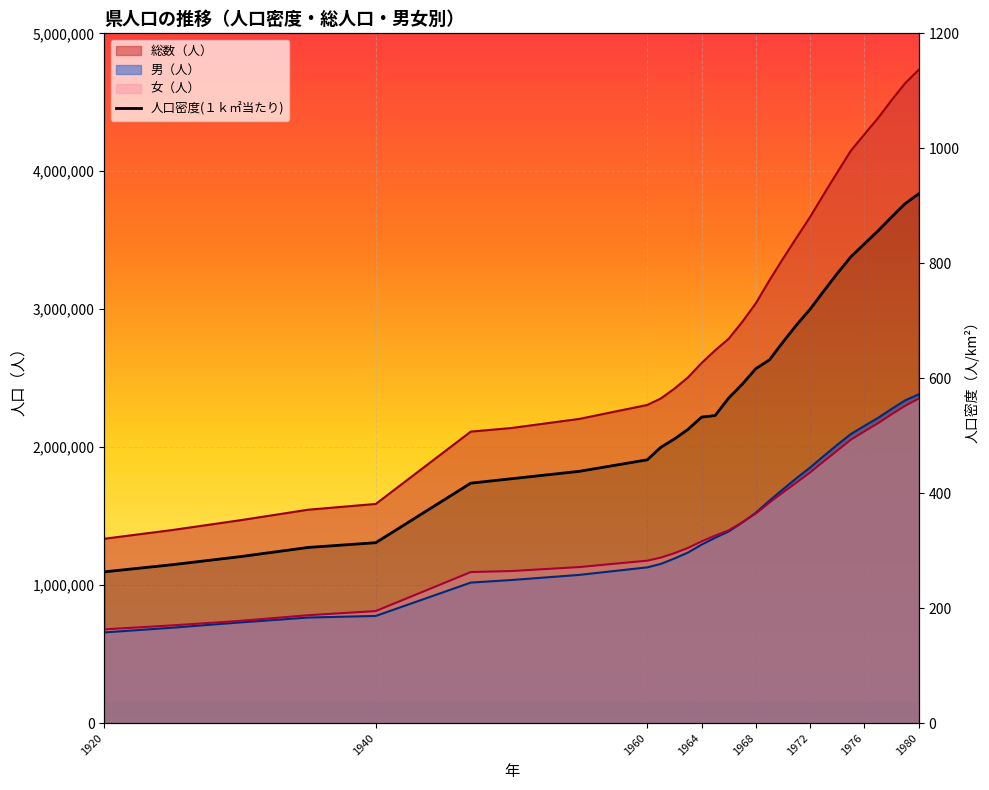

At which category does the chart reach its peak across all series?

1980